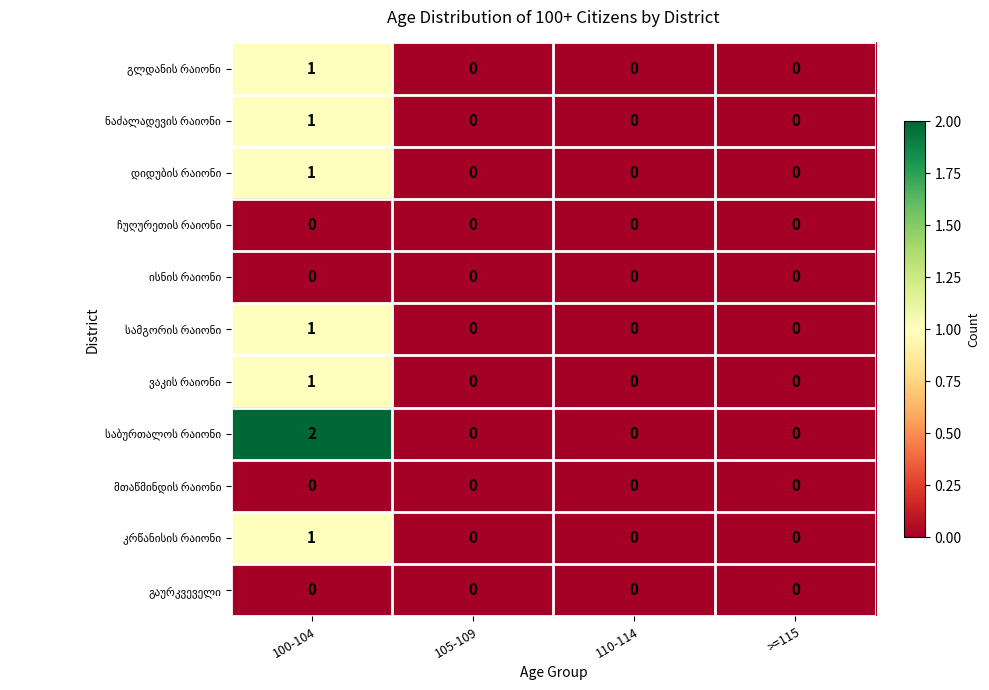

What is the greatest value displayed?

2